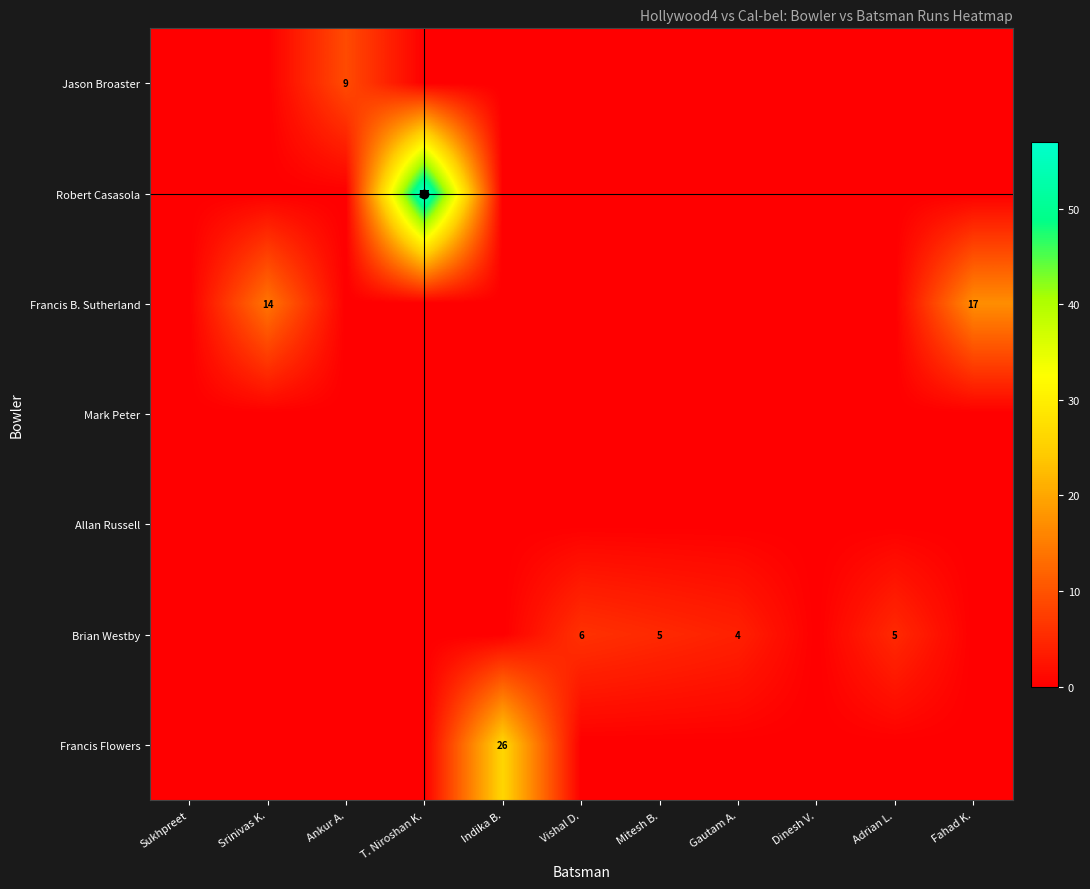

What is the total value across all series at Ankur A.?

9